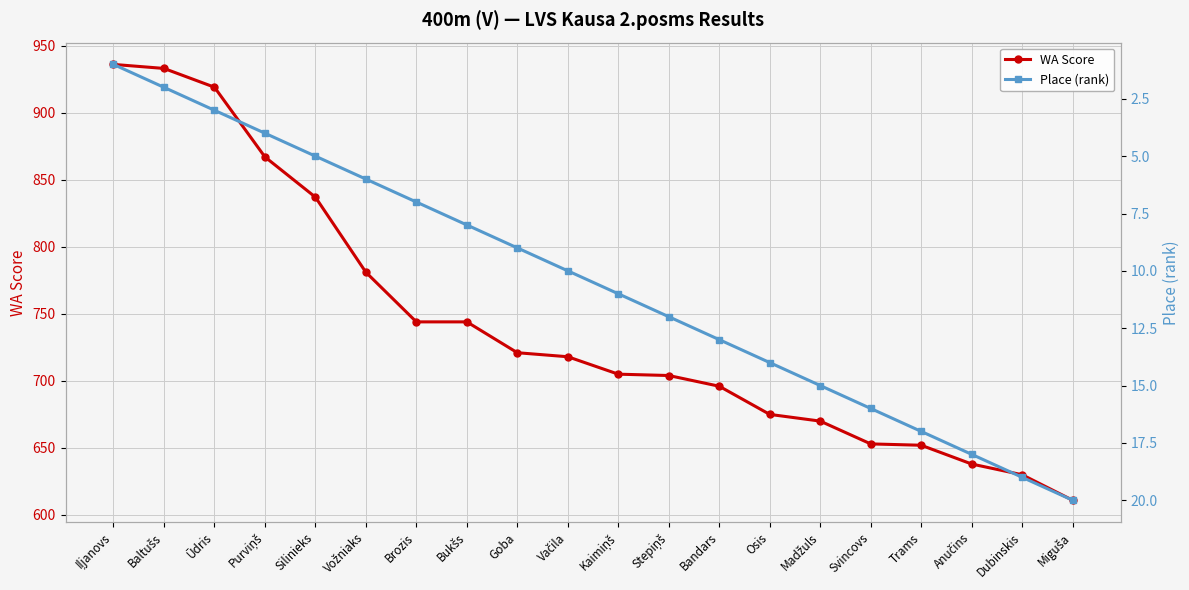

List the series in order of their overall mean, highest first.

WA Score, Place (rank)